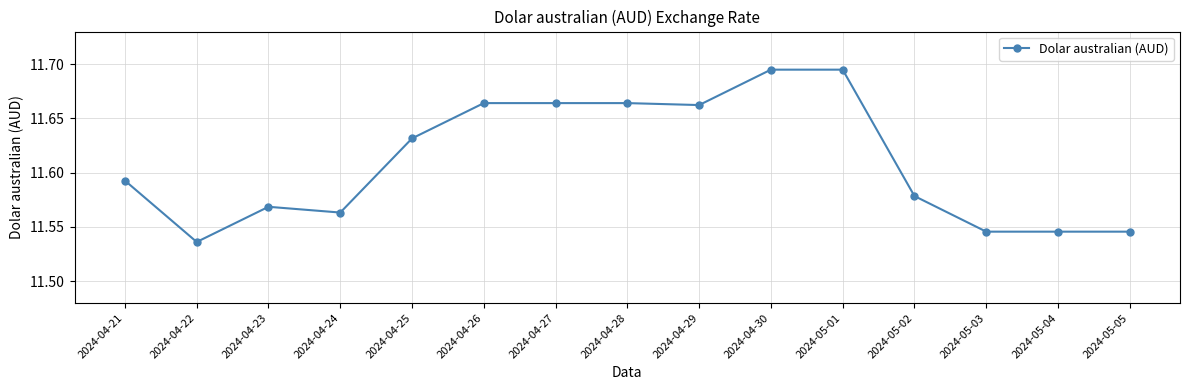

What is the sum of all values?

174.2